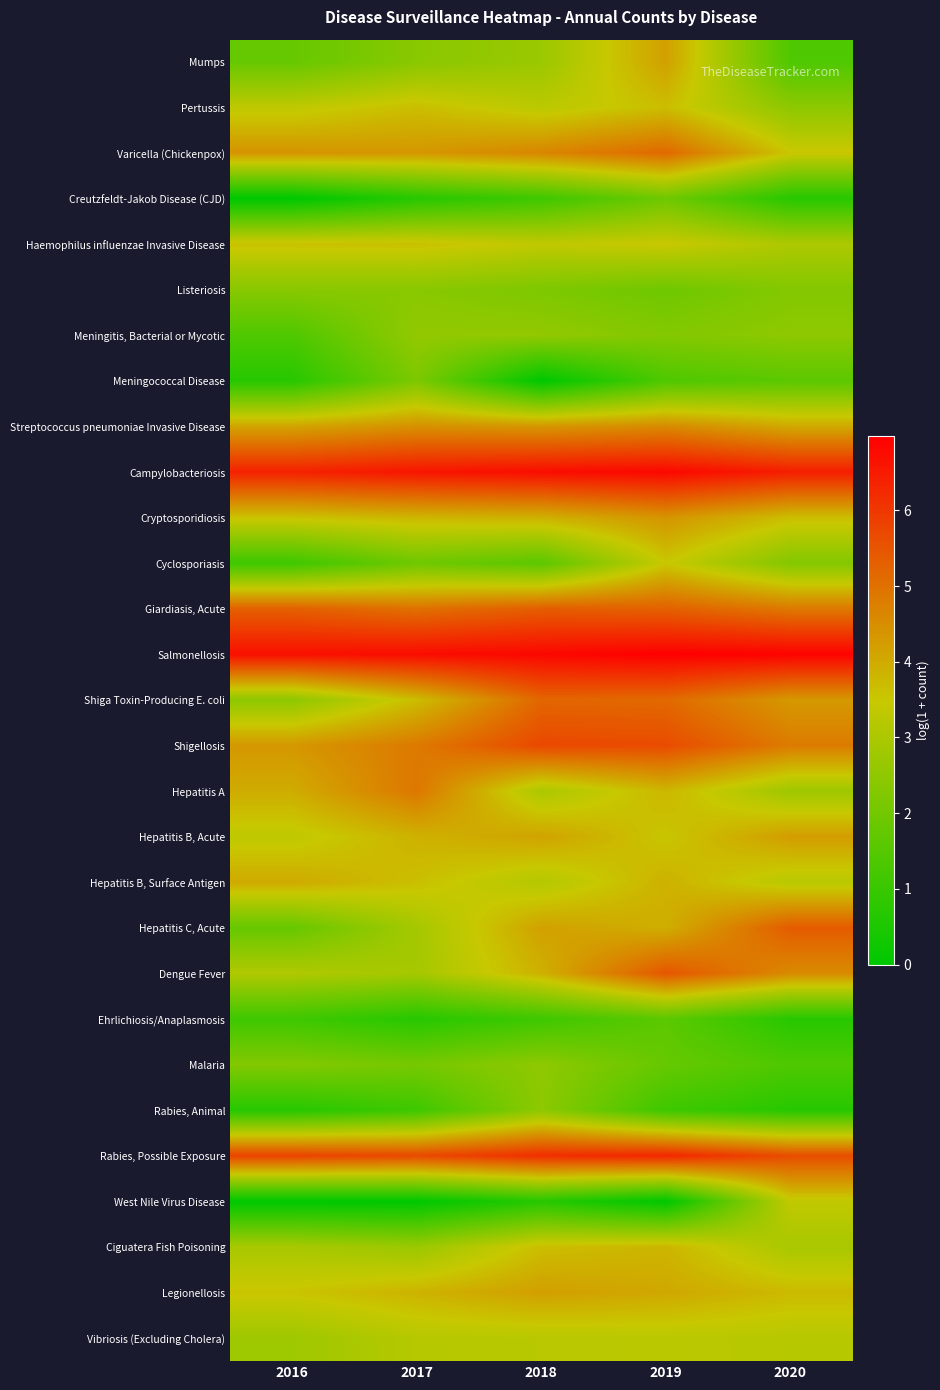

What is the total value across all series at 2019?

108.8